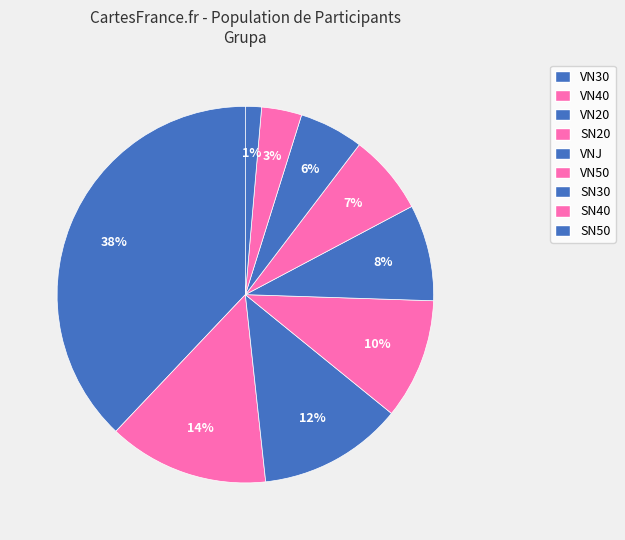

Count the number of slices in the pie.

9